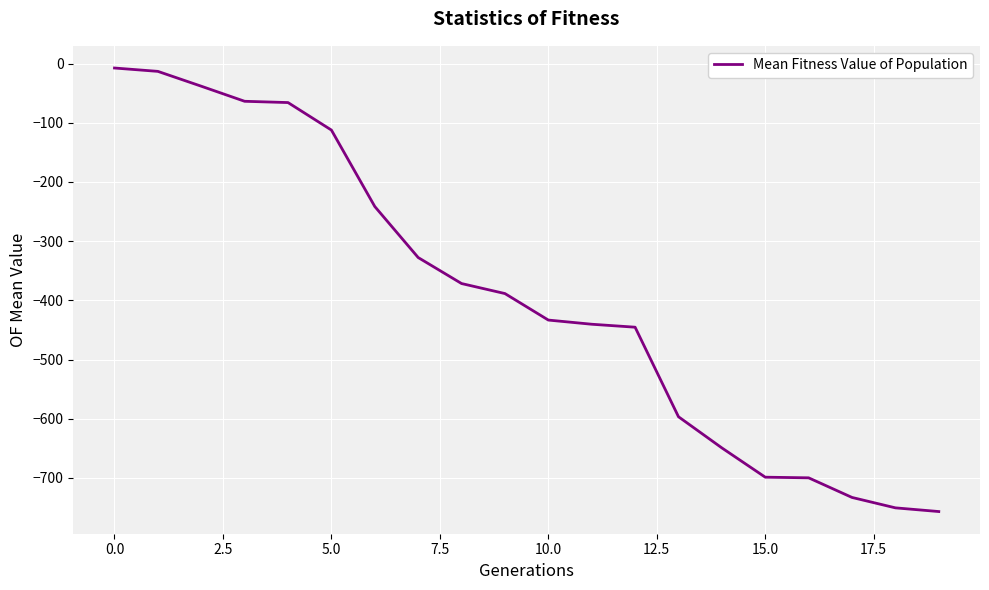

What is the minimum value shown in the chart?

-756.9